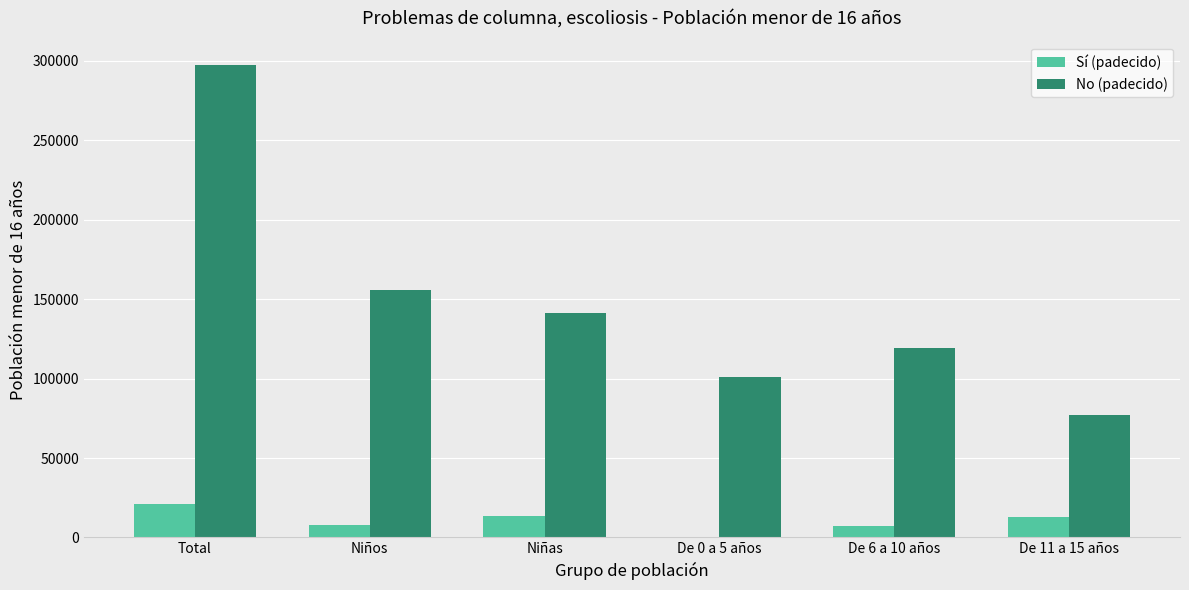

Is the value of Sí (padecido) at Niños greater than the value of No (padecido) at De 6 a 10 años?

No